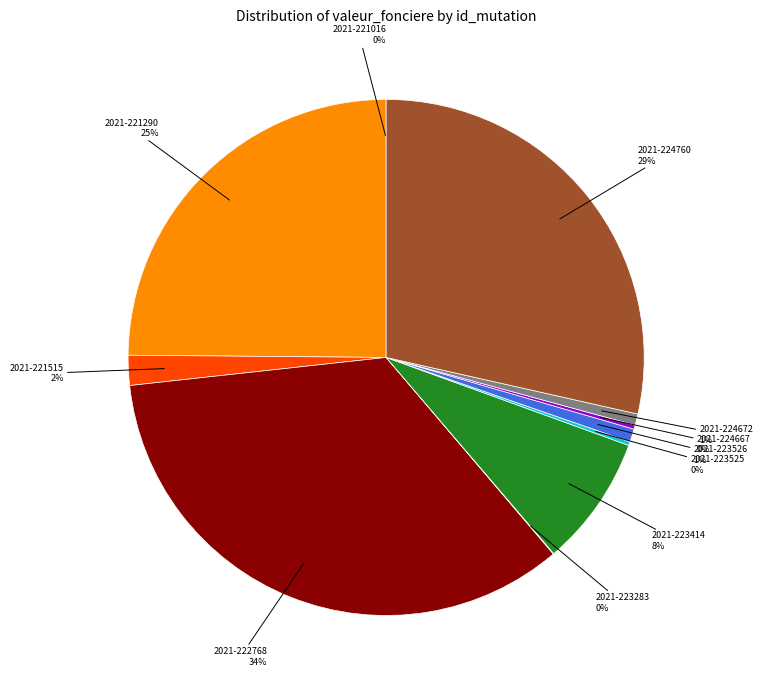

Does any single category account for the majority?

No